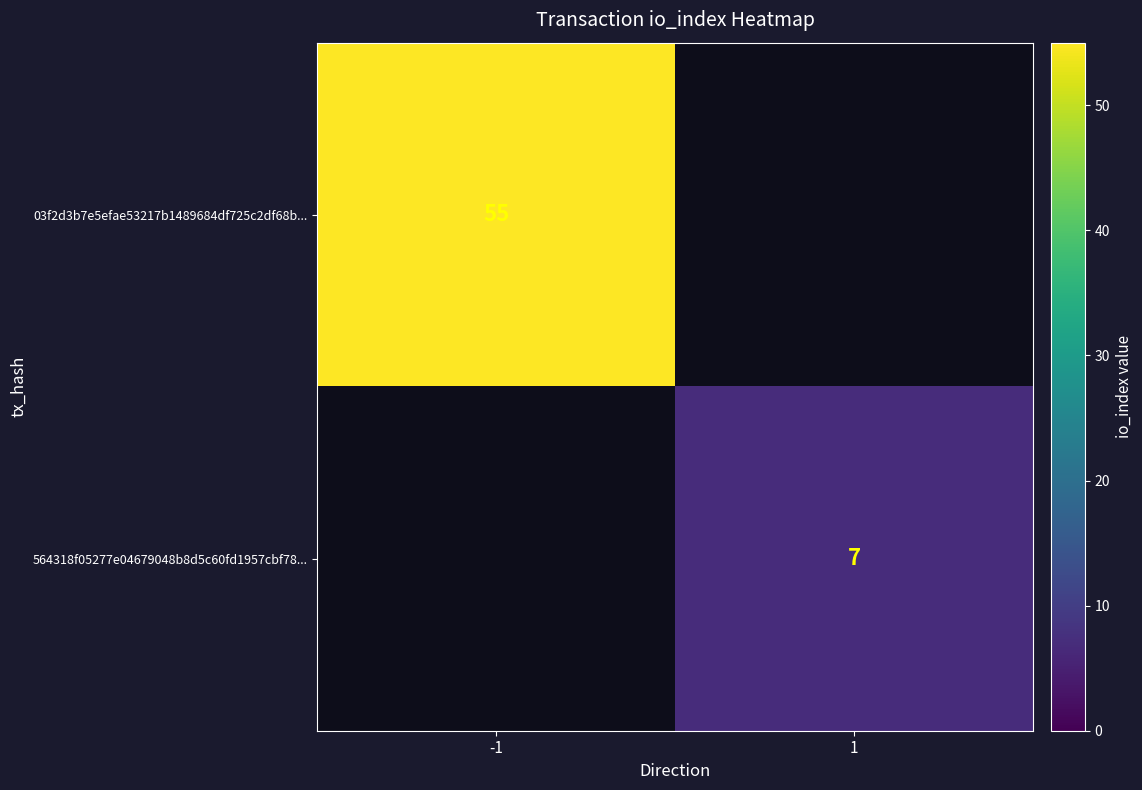

At which category does the chart reach its peak across all series?

-1